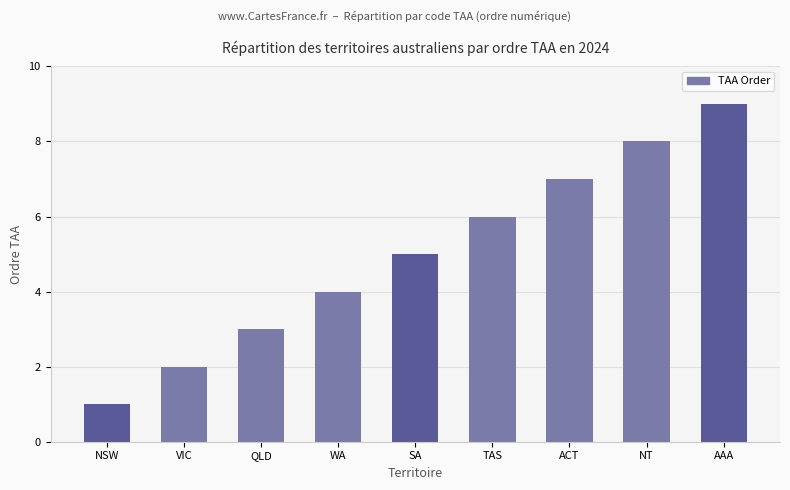

Does the chart contain any negative values?

No